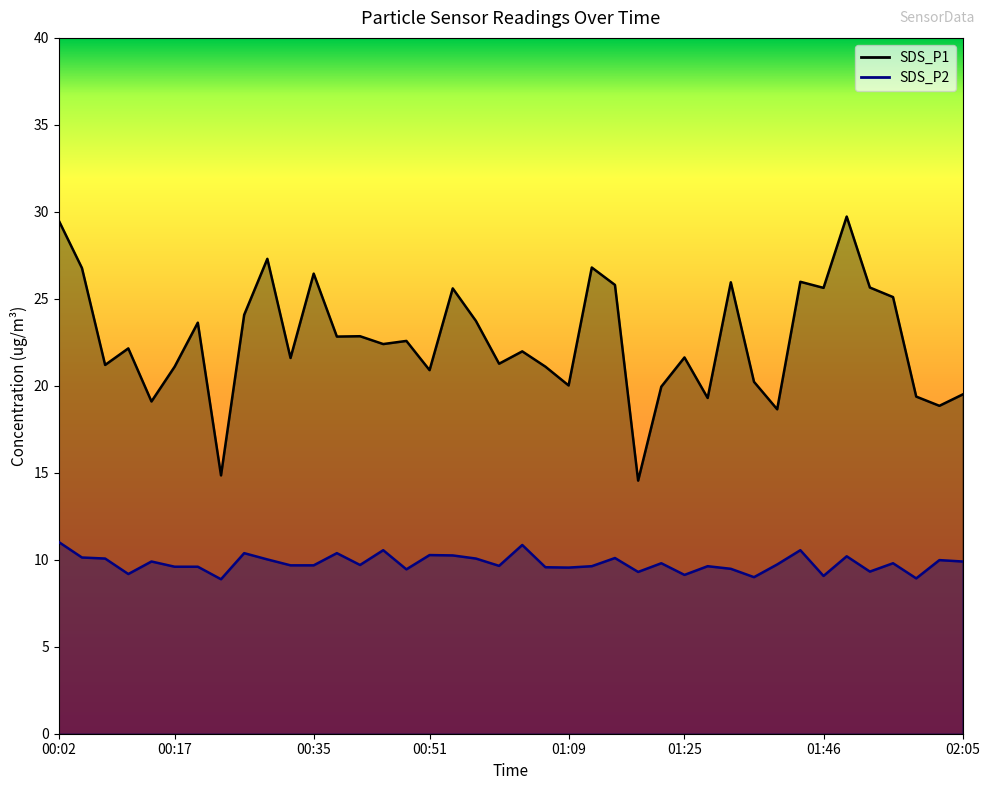

What is the label of the 15th point from the right?

01:18